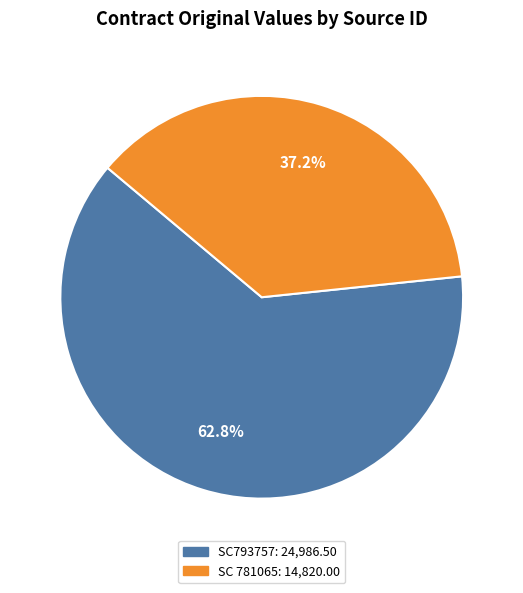

Rank the categories by value from highest to lowest.

SC793757, SC 781065